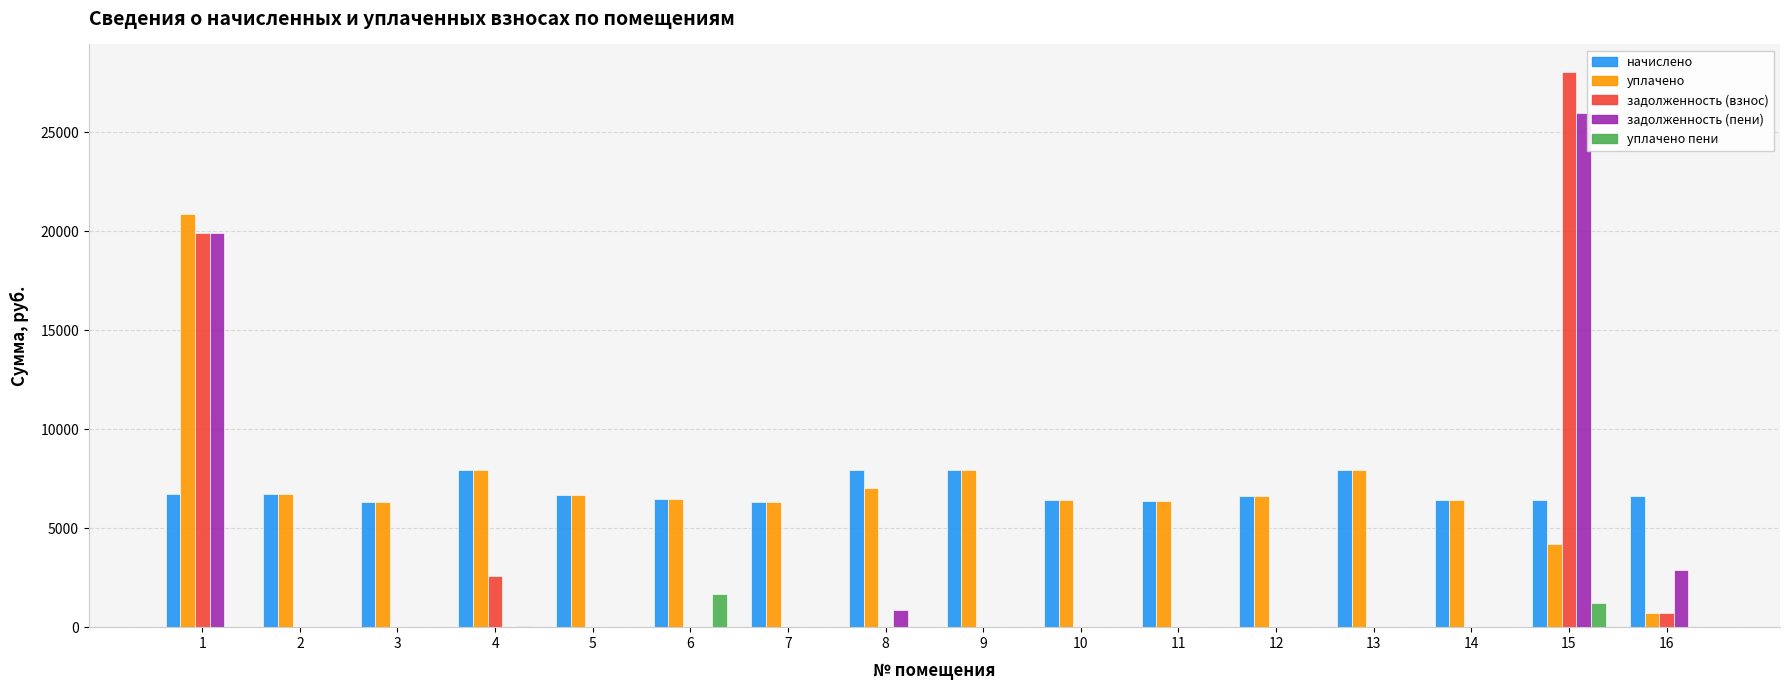

What is the total value across all series at 9?

15872.8